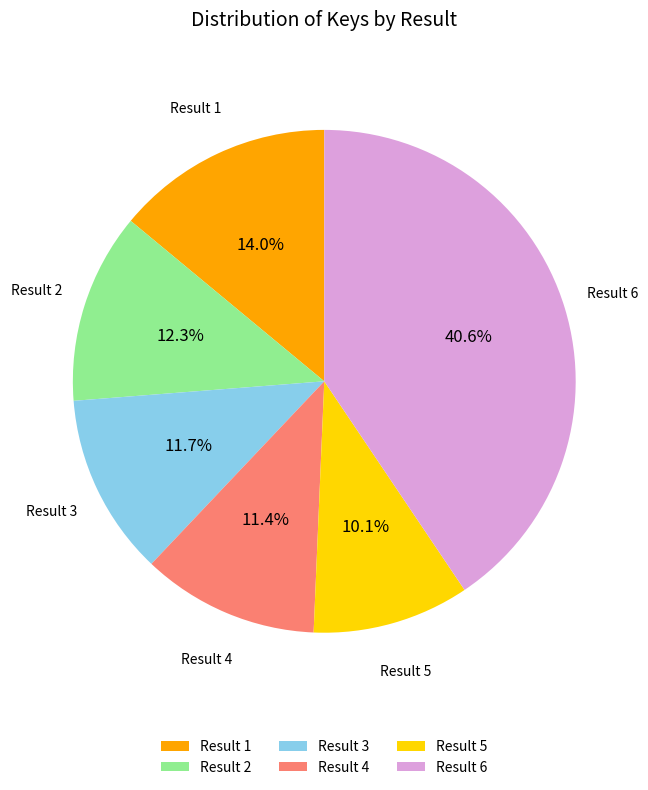

Does any single category account for the majority?

No